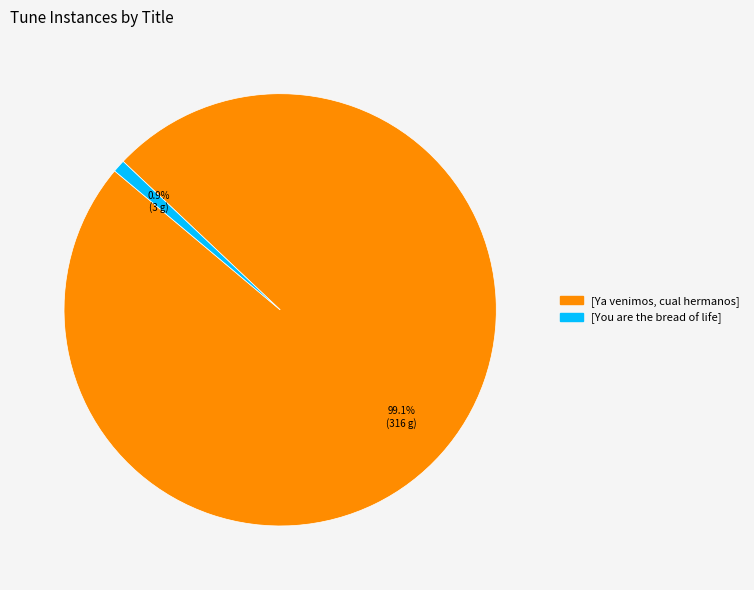

Which has a higher value, [You are the bread of life] or [Ya venimos, cual hermanos]?

[Ya venimos, cual hermanos]